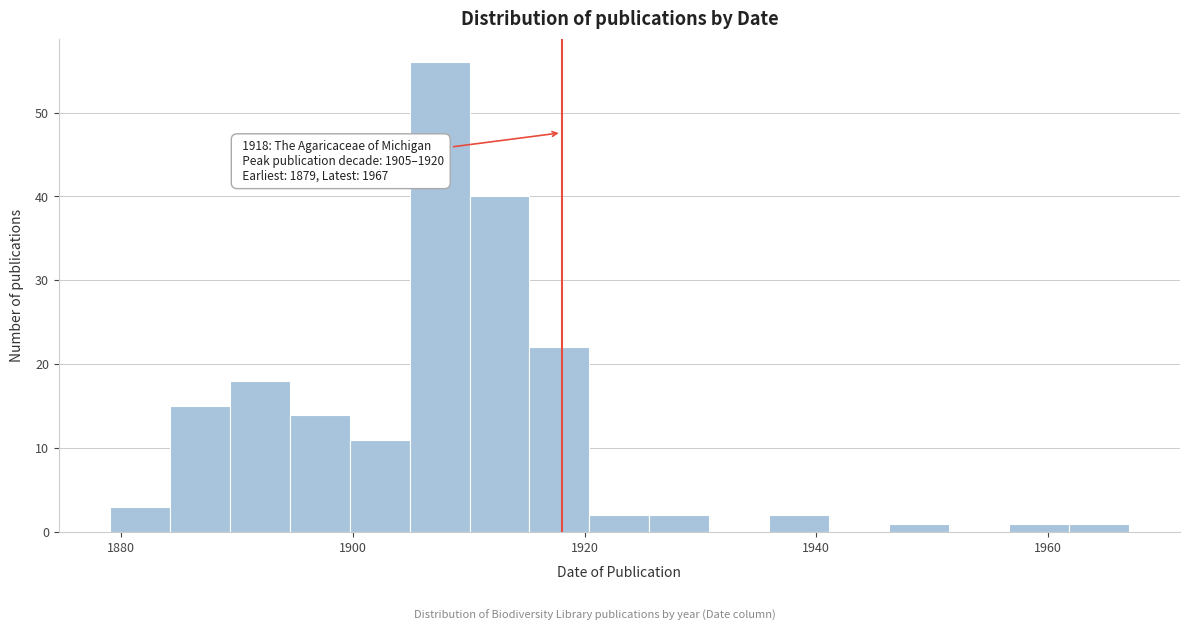

Around what value on the x-axis is the tallest bar? Give the approximate position of its centre, as read against the axis.

1908